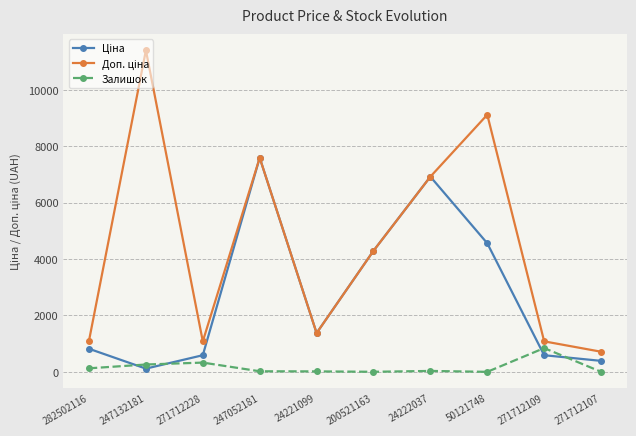

Is it true that Залишок equals 32.0 at 24222037?

True